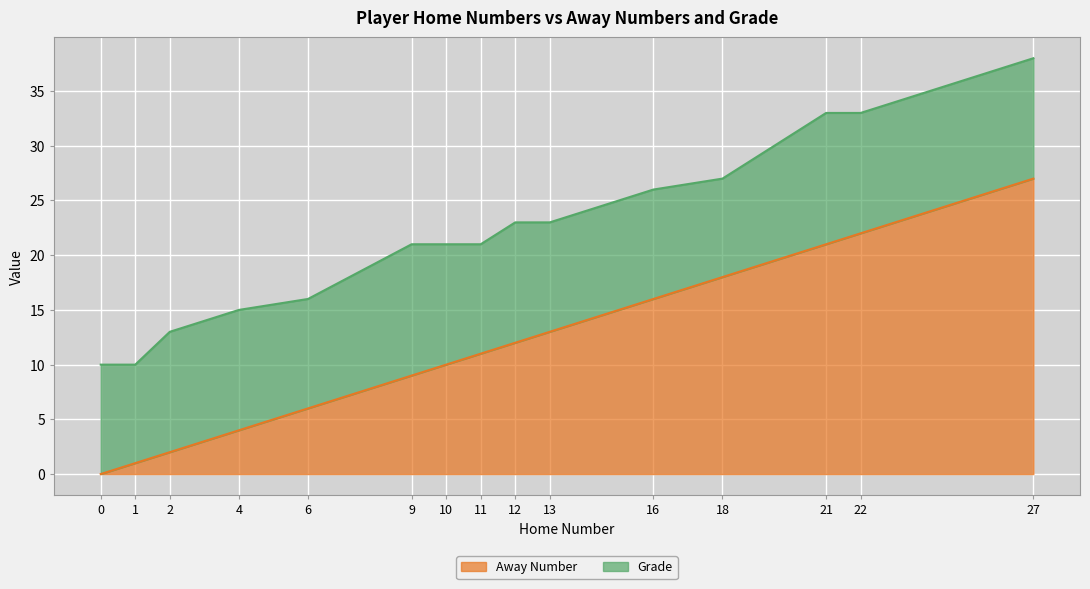

Is it true that the value at 27 is 27?

True